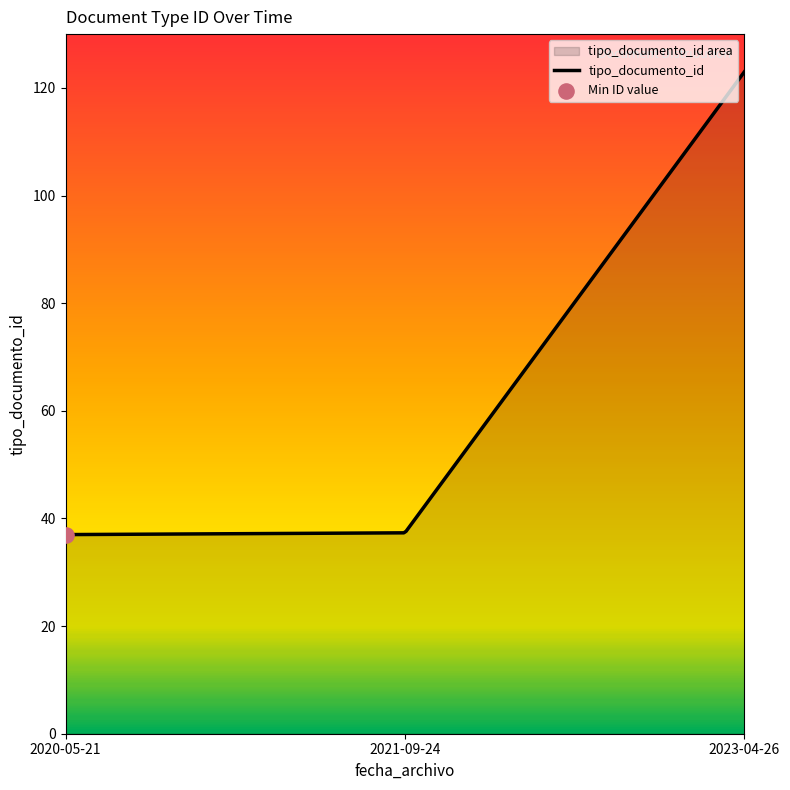

What is the smallest value displayed?

37.0